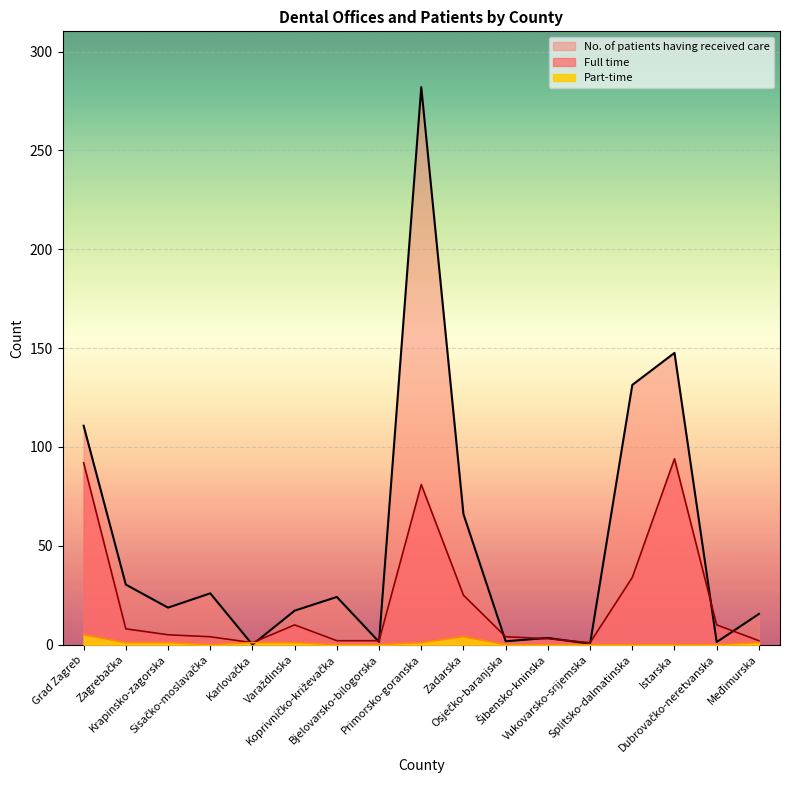

True or false: Part-time and Full time intersect in this chart.

False